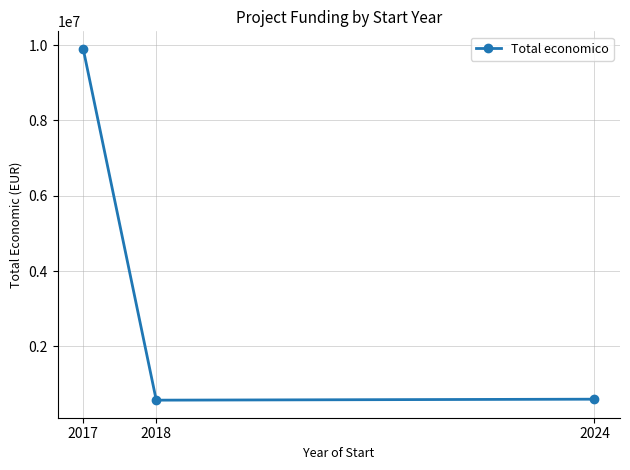

What is the greatest value displayed?

9900193